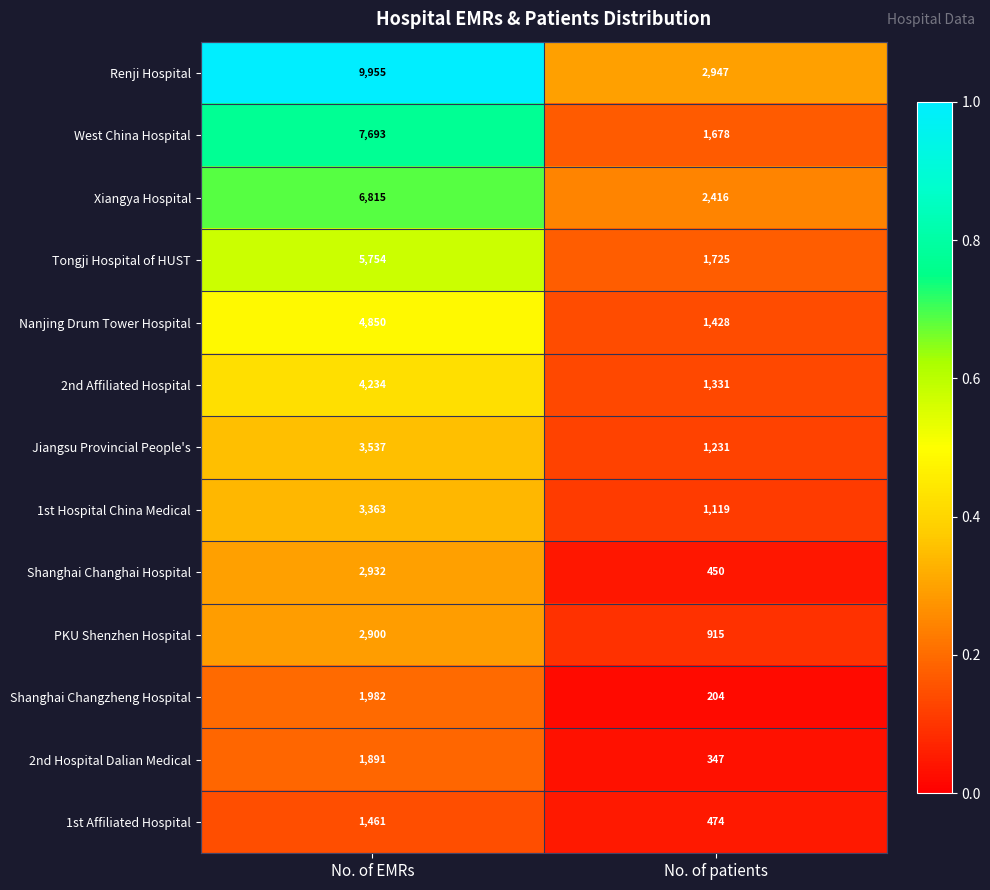

Which category has the lowest value across all series?

No. of patients